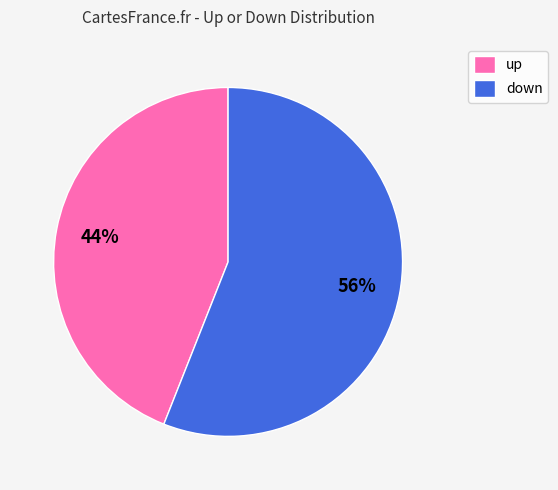

Combined, do down and up account for over 50%?

Yes